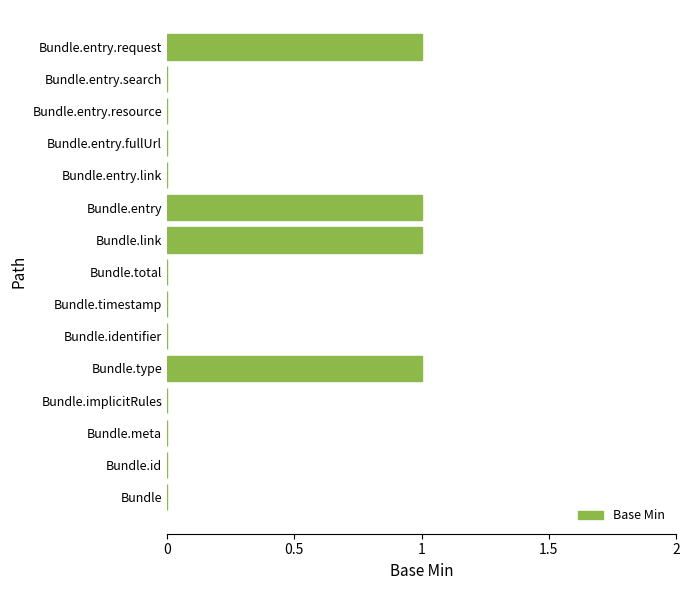

Reading bottom to top, transcribe all the data shown in this chart.

Bundle=0	Bundle.id=0	Bundle.meta=0	Bundle.implicitRules=0	Bundle.type=1	Bundle.identifier=0	Bundle.timestamp=0	Bundle.total=0	Bundle.link=1	Bundle.entry=1	Bundle.entry.link=0	Bundle.entry.fullUrl=0	Bundle.entry.resource=0	Bundle.entry.search=0	Bundle.entry.request=1